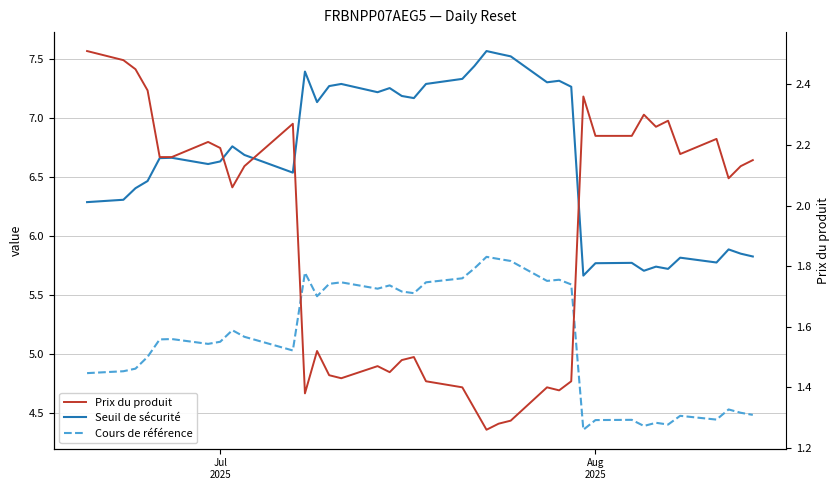

True or false: Cours de référence and Seuil de sécurité cross at least once.

False